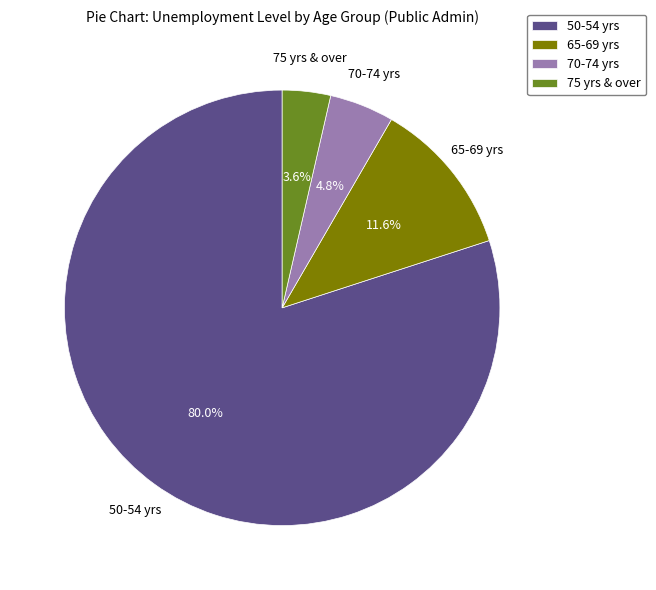

Approximately how many times larger is the value at 70-74 yrs compared to 75 yrs & over?

1.3